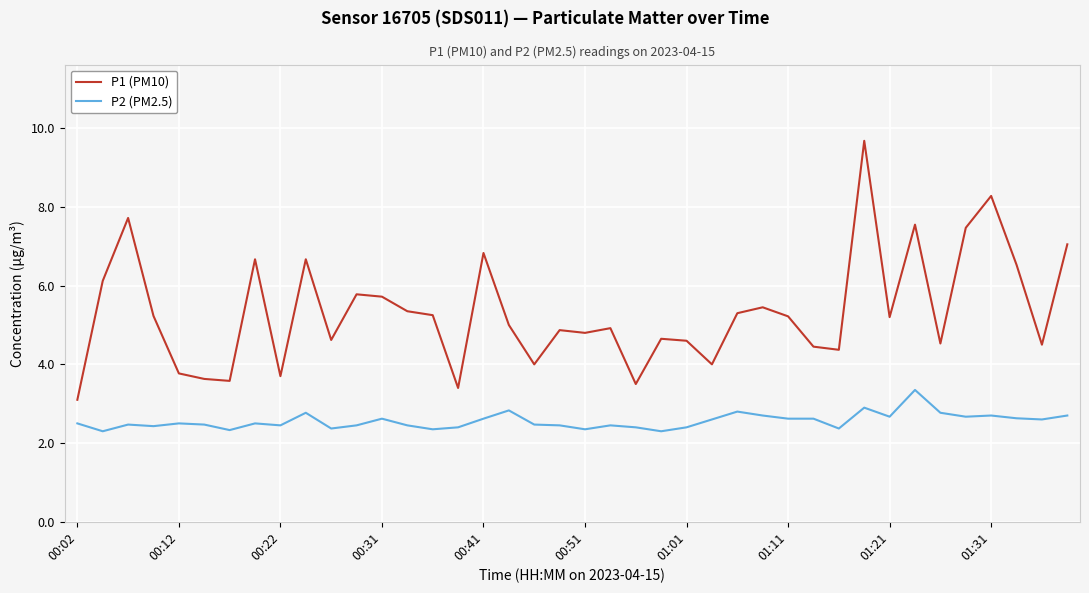

True or false: P2 (PM2.5) and P1 (PM10) cross at least once.

False